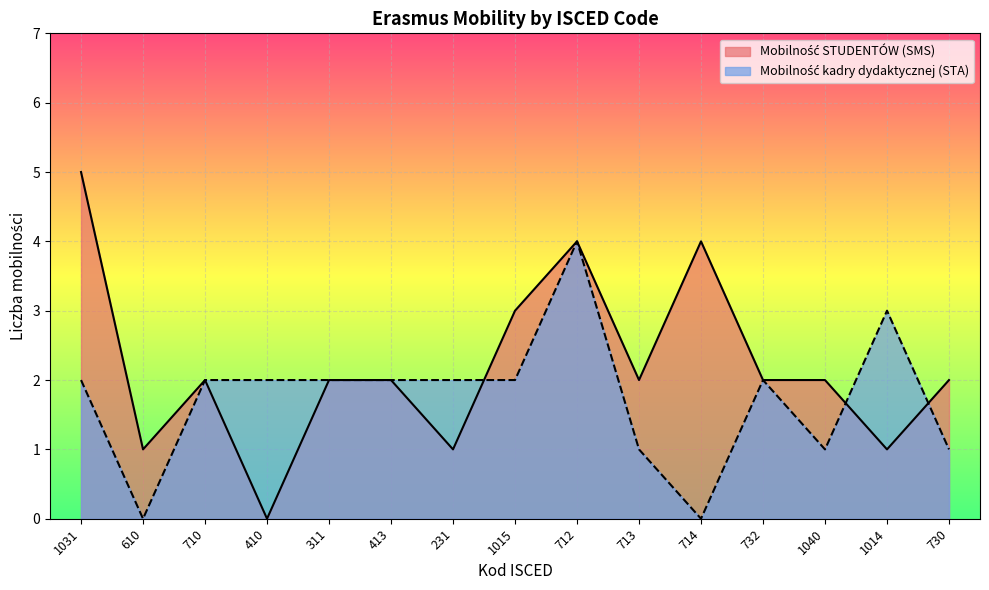

What are all the series names shown in the legend?

Mobilność STUDENTÓW (SMS), Mobilność kadry dydaktycznej (STA)